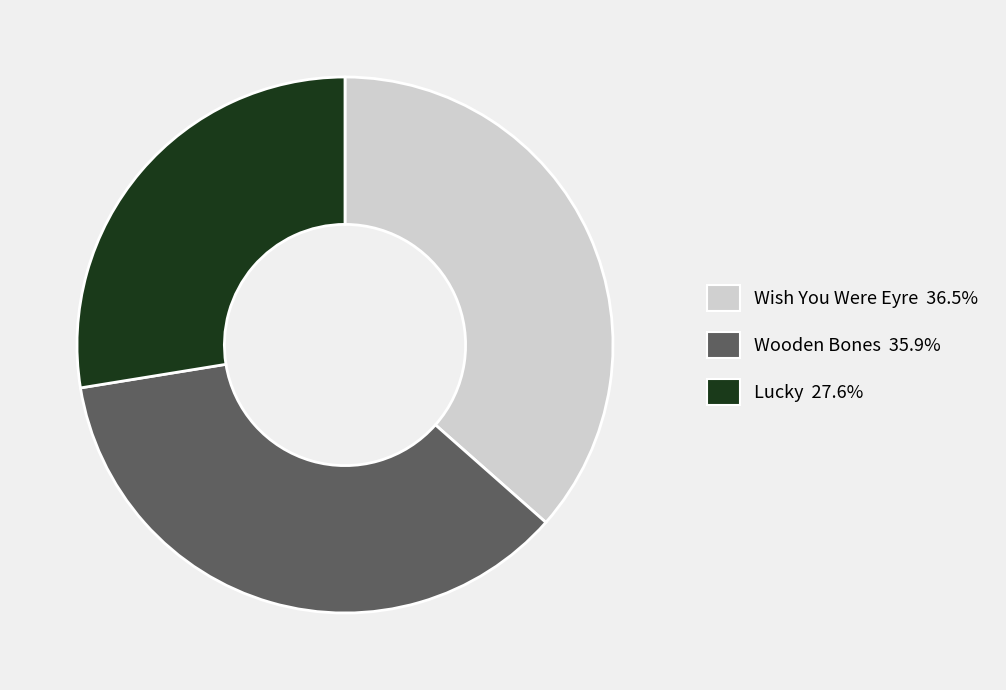

Between Wish You Were Eyre and Wooden Bones, which is larger?

Wish You Were Eyre